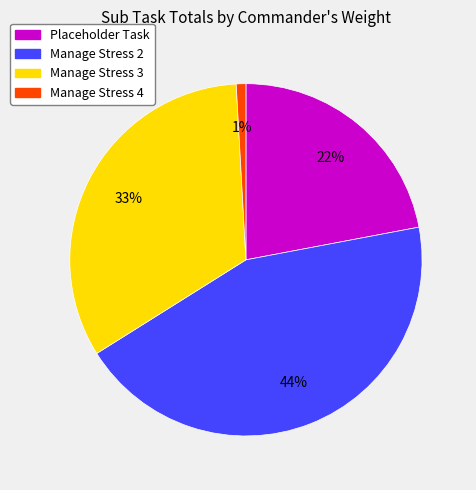

To the nearest percent, what is the difference between the largest and smallest slice percentages?

43%